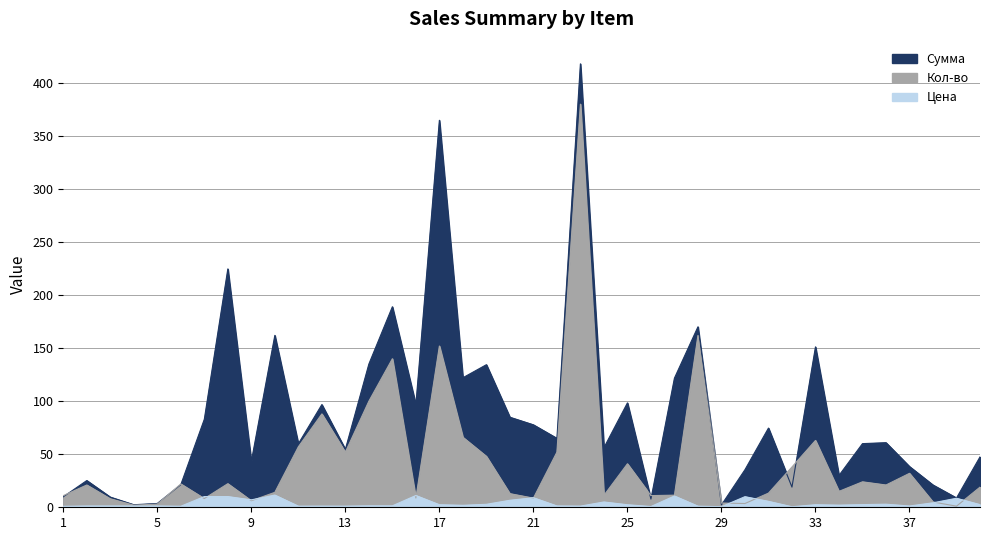

What is the difference between the maximum and minimum values in the Кол-во series?

379.0